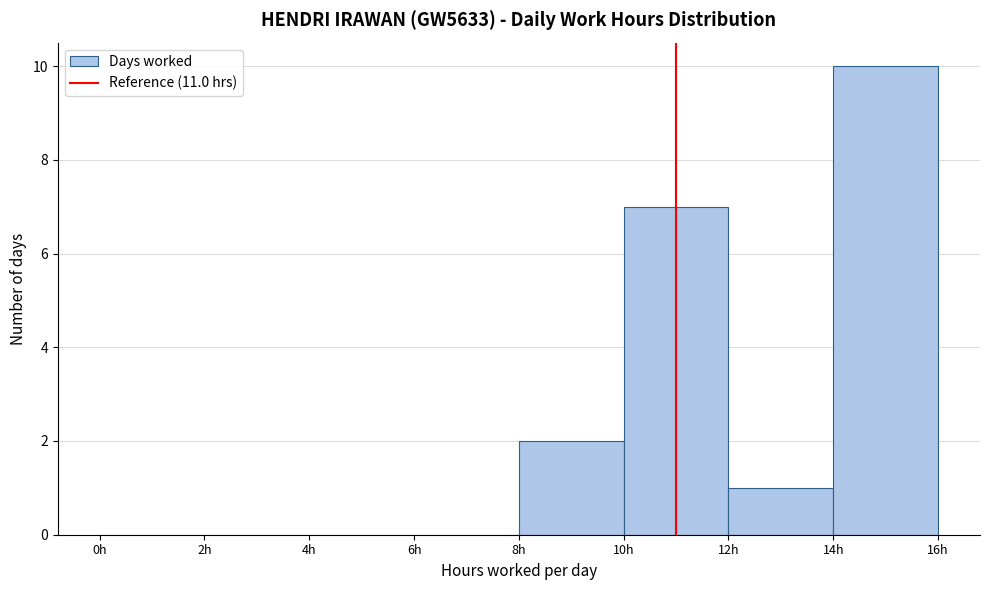

Reading left to right, transcribe this chart: for each bar, give the range it covers on the x-axis and its height. The values are not printed on the chart, so give them approximately, as read against the axis.

0 to 2: 0
2 to 4: 0
4 to 6: 0
6 to 8: 0
8 to 10: 2
10 to 12: 7
12 to 14: 1
14 to 16: 10